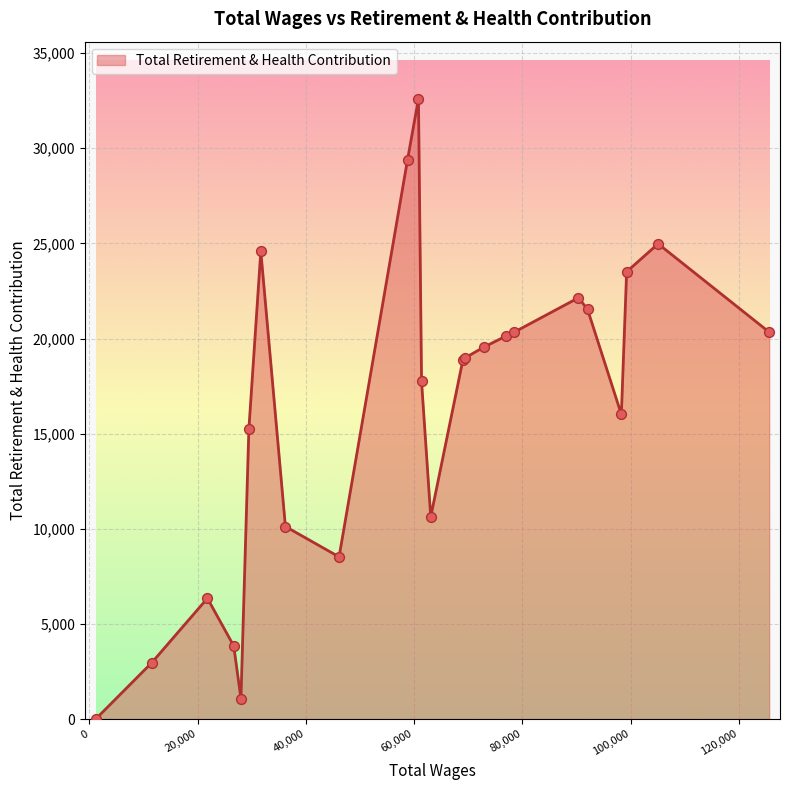

What is the difference between the maximum and minimum values?

32604